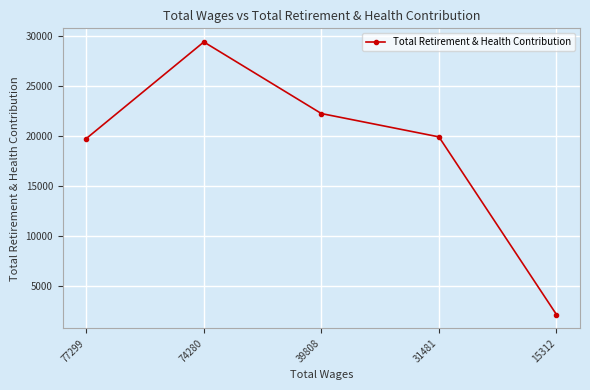

Reading left to right, transcribe all the data shown in this chart.

77299=19773	74280=29441	39808=22274	31481=19940	15312=2153